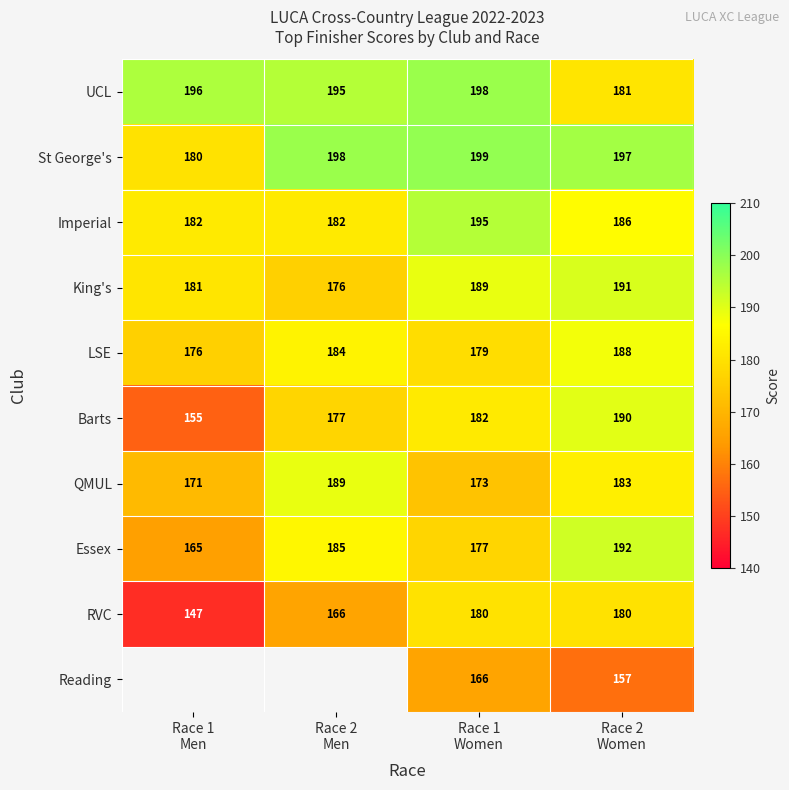

What is the average value of the RVC series?

168